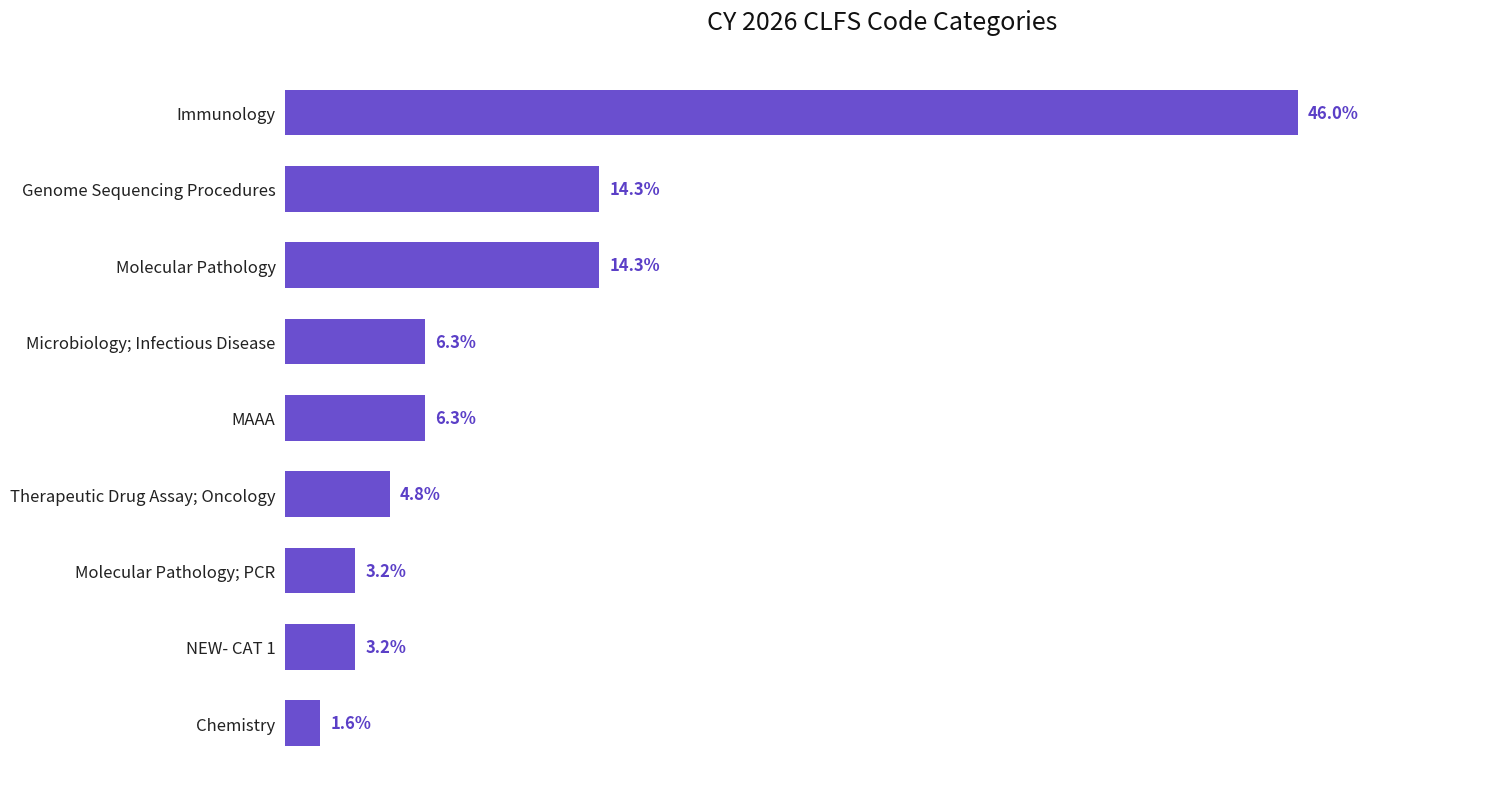

Between Molecular Pathology and NEW- CAT 1, which is larger?

Molecular Pathology